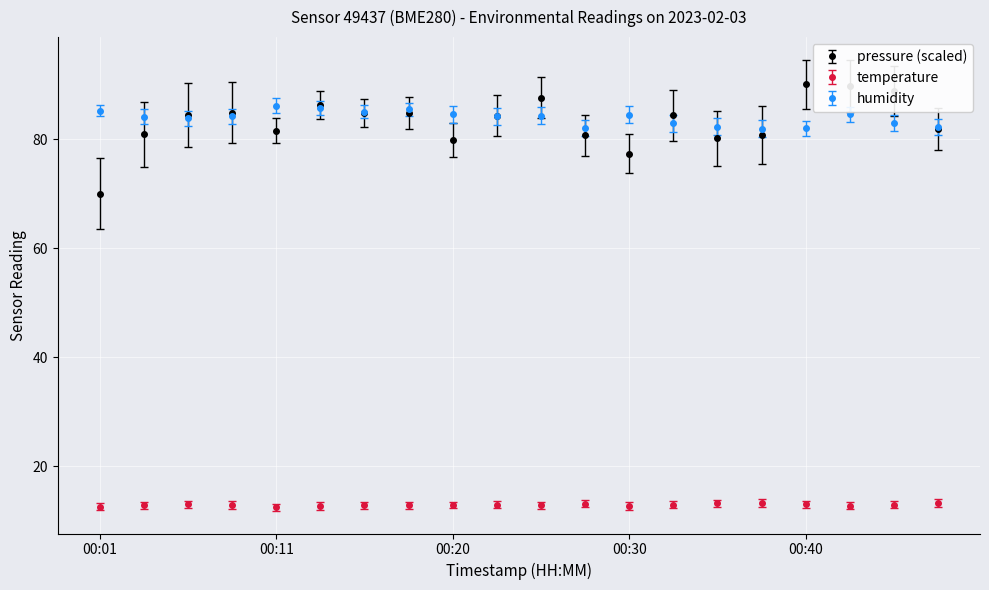

Which series has the widest spread of values?

pressure (scaled)